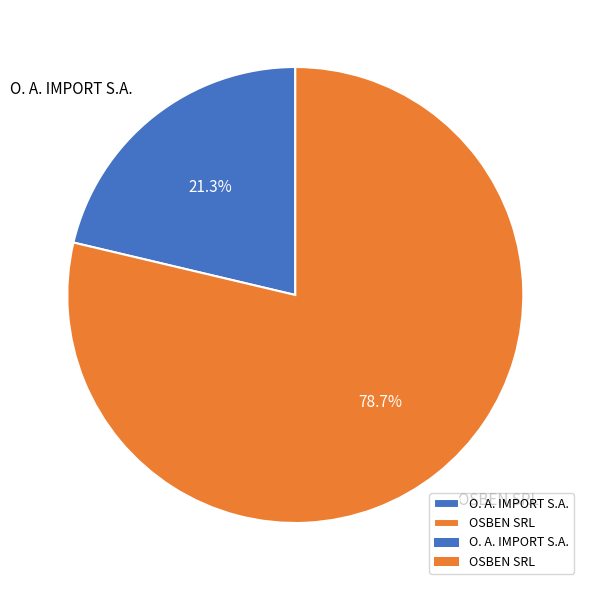

What is the ratio of the value at OSBEN SRL to the value at O. A. IMPORT S.A.?

3.7